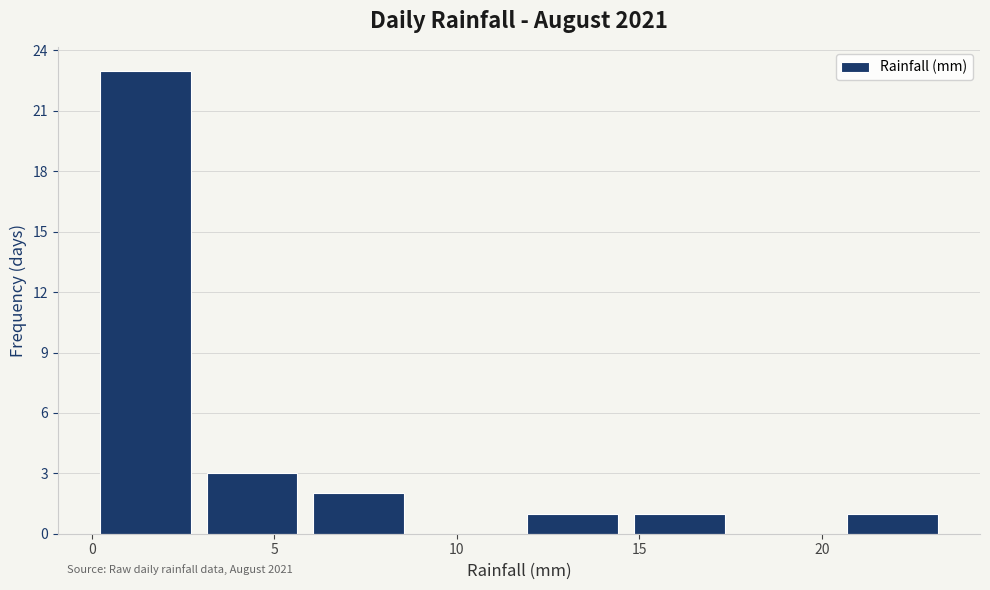

Which range on the x-axis has the tallest bar?

0.0 to 3.0